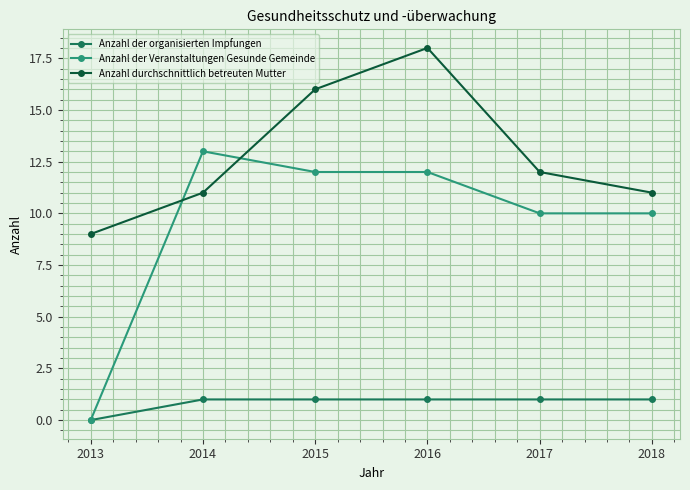

What is the value of the Anzahl der Veranstaltungen Gesunde Gemeinde point at the 5th from the left?

10